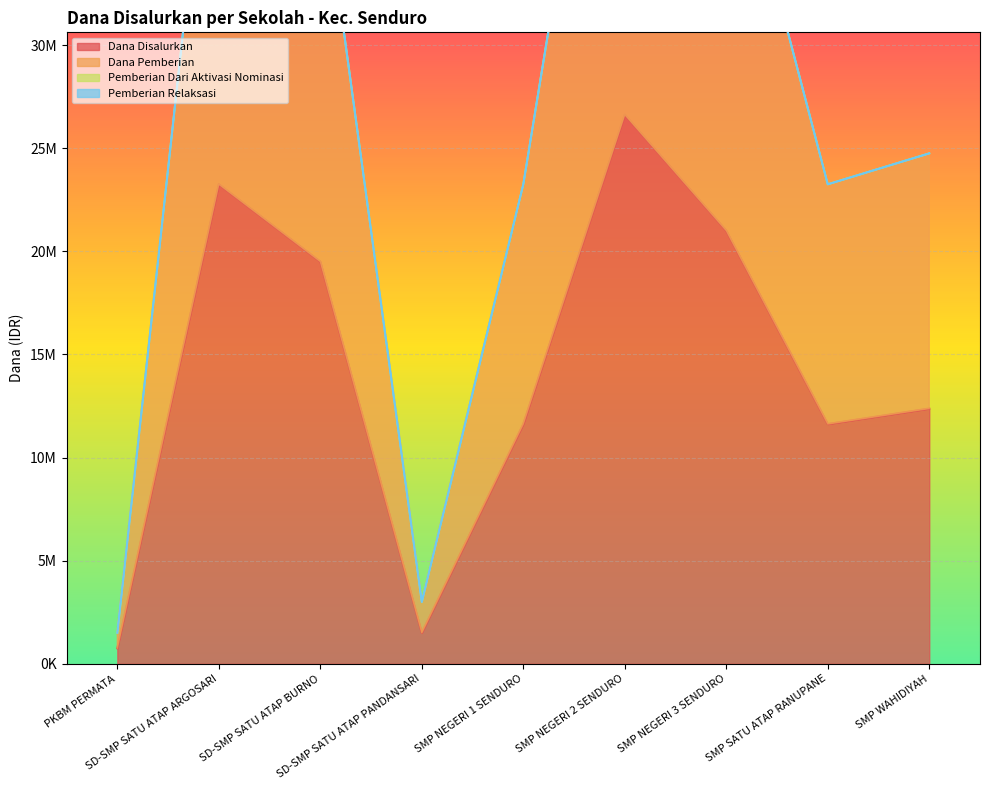

Reading left to right, extract all data points from this chart.

Dana Disalurkan: PKBM PERMATA=750000	SD-SMP SATU ATAP ARGOSARI=23250000	SD-SMP SATU ATAP BURNO=19500000	SD-SMP SATU ATAP PANDANSARI=1500000	SMP NEGERI 1 SENDURO=11625000	SMP NEGERI 2 SENDURO=26625000	SMP NEGERI 3 SENDURO=21000000	SMP SATU ATAP RANUPANE=11625000	SMP WAHIDIYAH=12375000
Dana Pemberian: PKBM PERMATA=1500000	SD-SMP SATU ATAP ARGOSARI=46500000	SD-SMP SATU ATAP BURNO=39000000	SD-SMP SATU ATAP PANDANSARI=3000000	SMP NEGERI 1 SENDURO=23250000	SMP NEGERI 2 SENDURO=53250000	SMP NEGERI 3 SENDURO=42000000	SMP SATU ATAP RANUPANE=23250000	SMP WAHIDIYAH=24750000